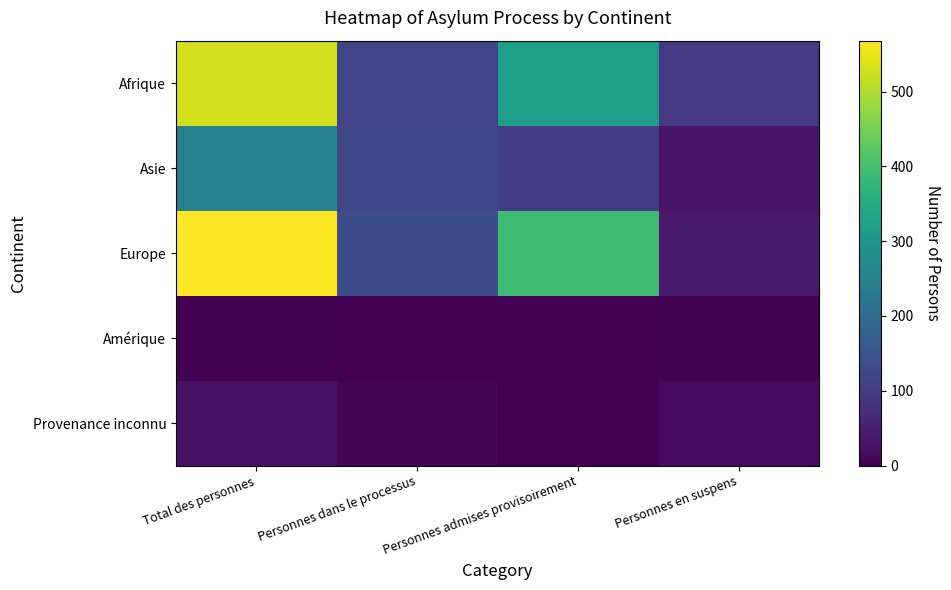

Between Personnes dans le processus and Total des personnes, which is larger?

Total des personnes